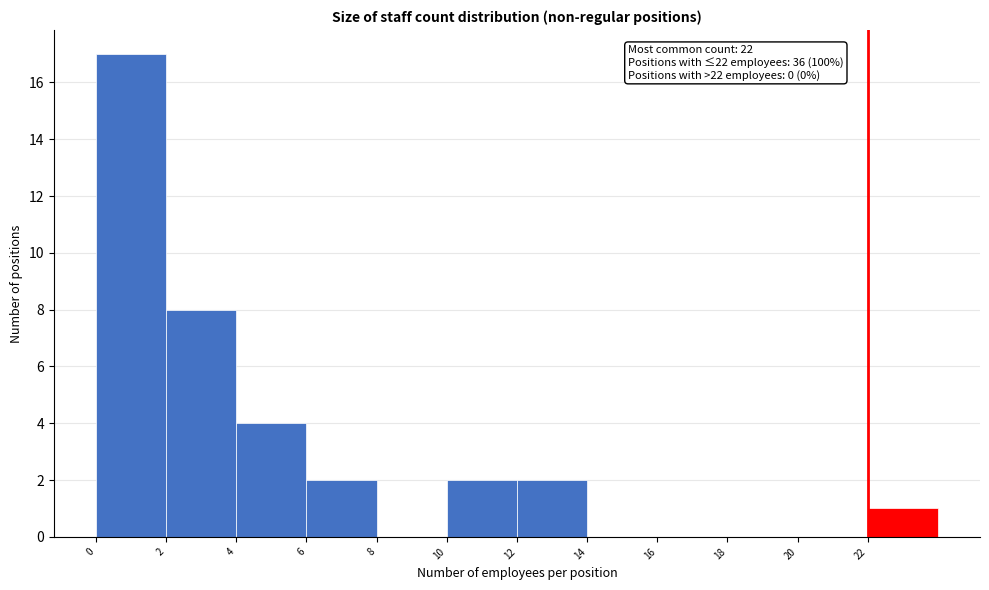

Over which range of the x-axis is the bar tallest?

0 to 2